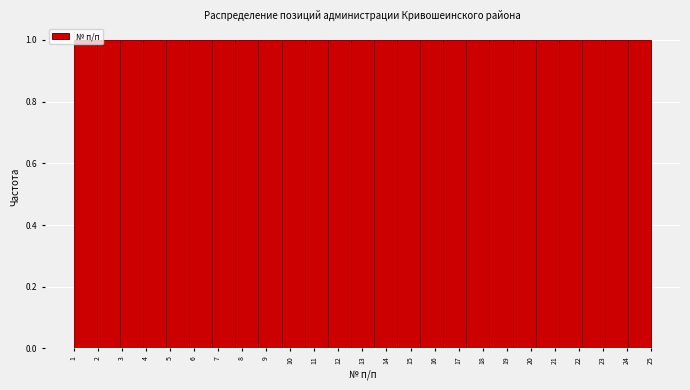

What is the height of the bar covering 21.16 to 22.12 on the x-axis? Neither the bar edges nor the heights are printed on the chart, so give them approximately, as read against the axes.

1